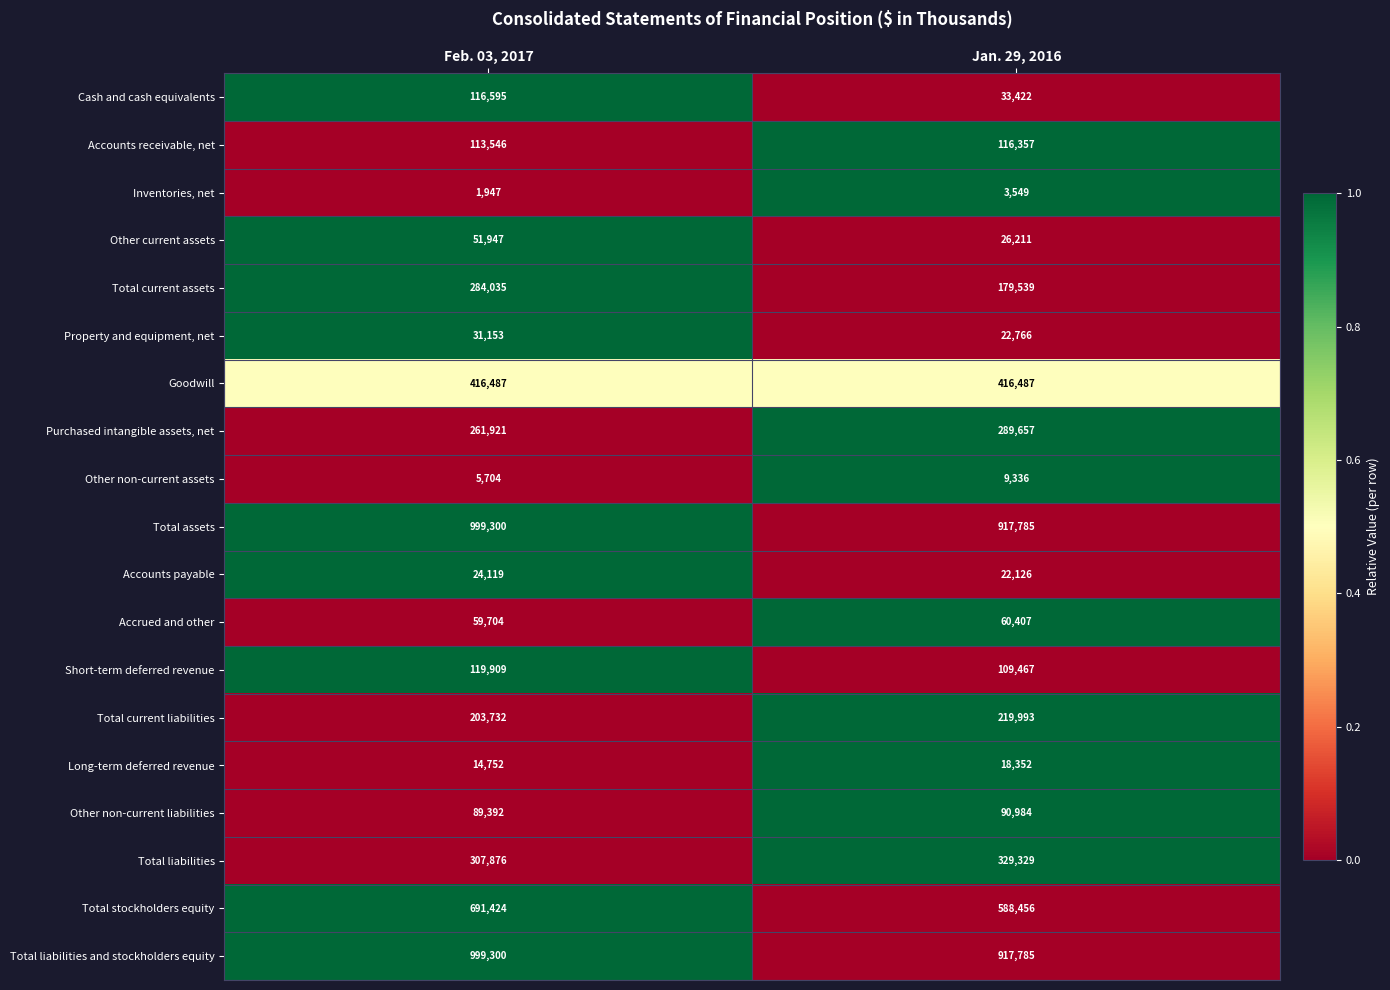

Is it true that Other non-current assets equals 5704 at Feb. 03, 2017?

True